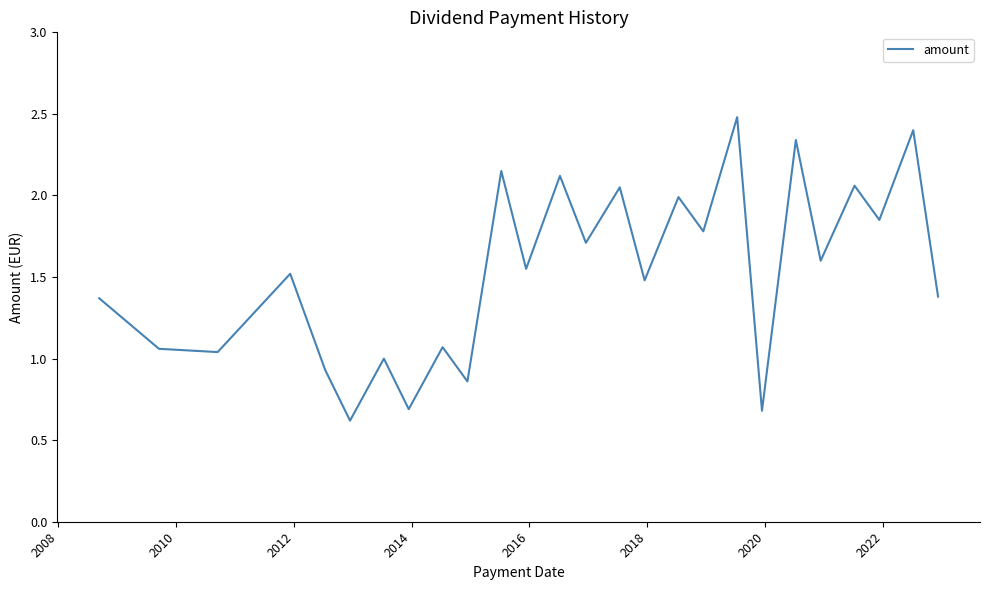

What is the smallest value displayed?

0.6